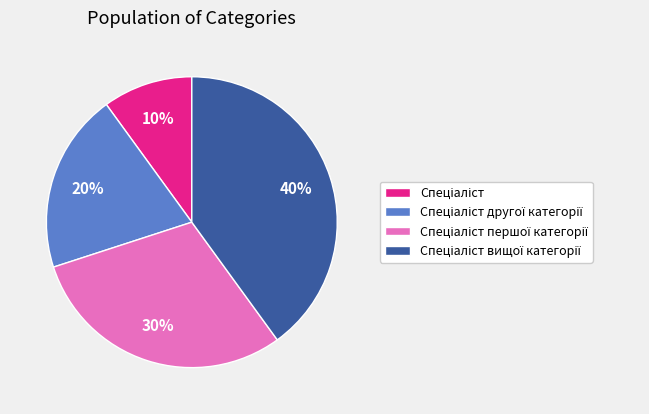

Count the number of slices in the pie.

4